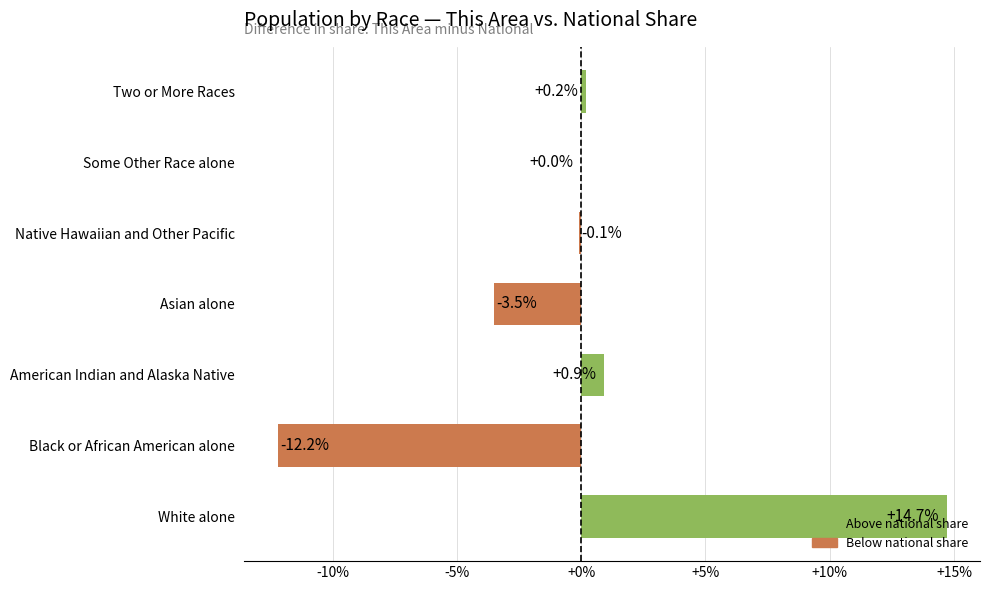

The chart shows a value of 21.2 at White alone. True or false?

False